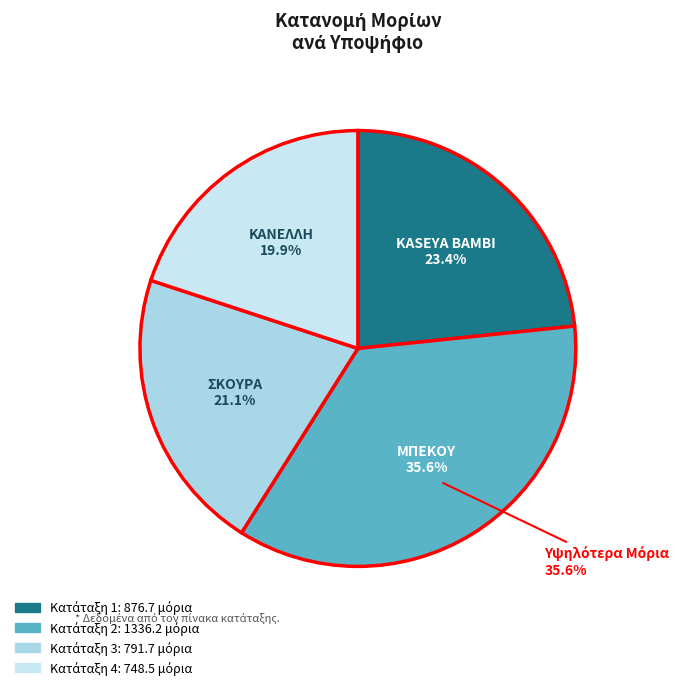

To the nearest percent, what is the difference between the largest and smallest slice percentages?

16%